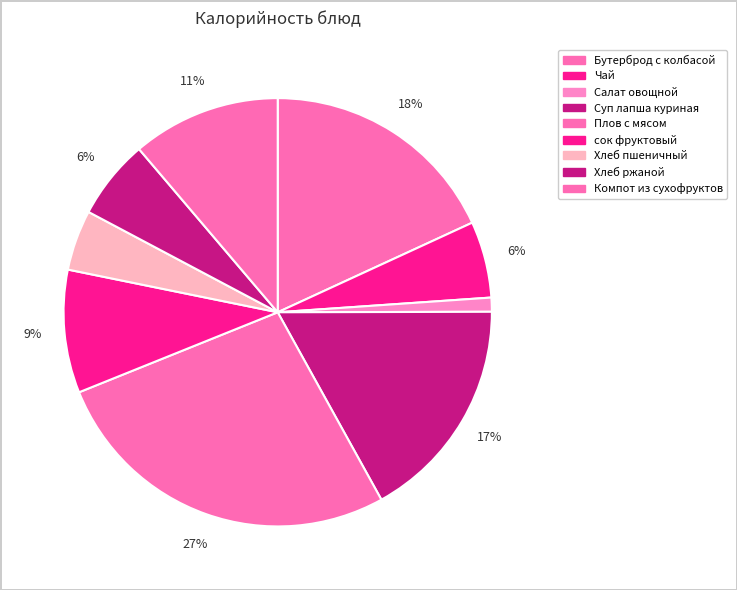

Approximately how many times larger is the value at Салат овощной compared to Компот из сухофруктов?

0.1